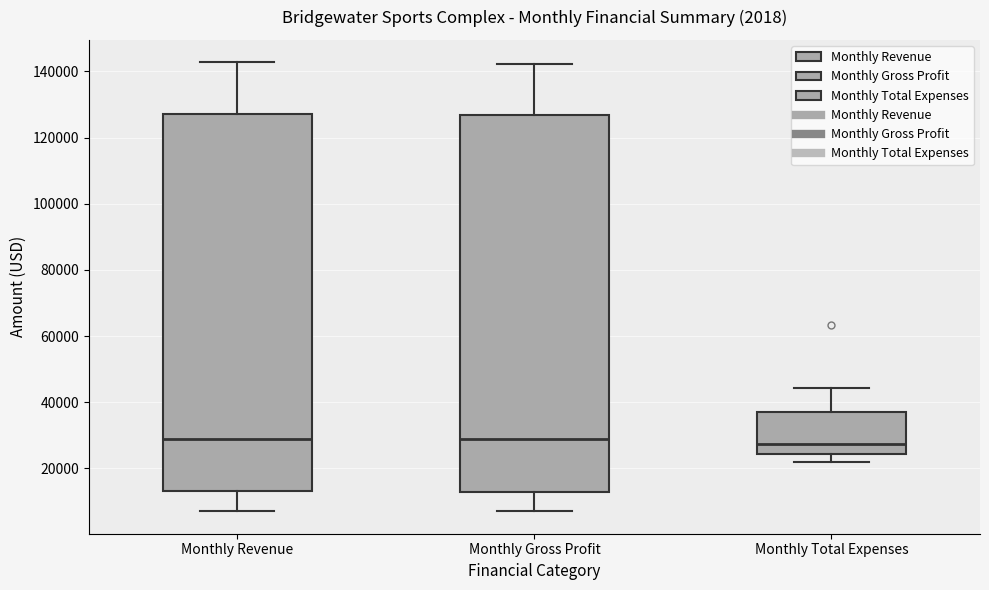

Reading left to right, read every box against the y-axis: the position of its median line, the range the box covers, and the ends of its whiskers. The values are not printed on the chart, so give them approximately, as read against the axis.

Monthly Revenue: median 28000, box 14000 to 128000, whiskers 8000 to 142000
Monthly Gross Profit: median 28000, box 12000 to 126000, whiskers 8000 to 142000
Monthly Total Expenses: median 28000, box 24000 to 38000, whiskers 22000 to 44000